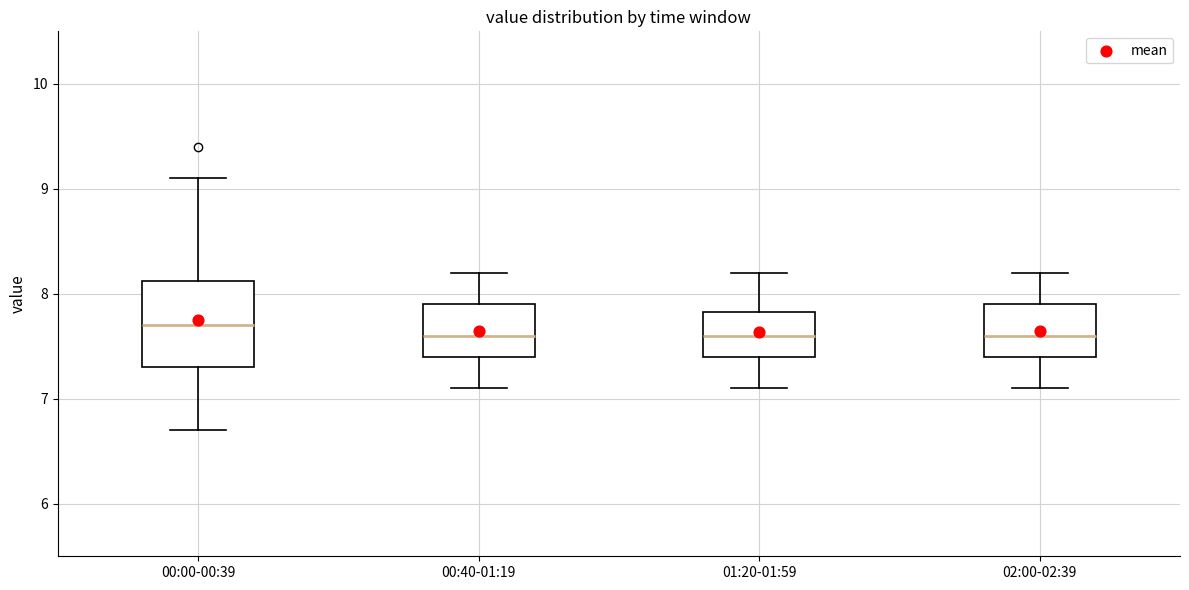

Which box has the highest median line?

00:00-00:39